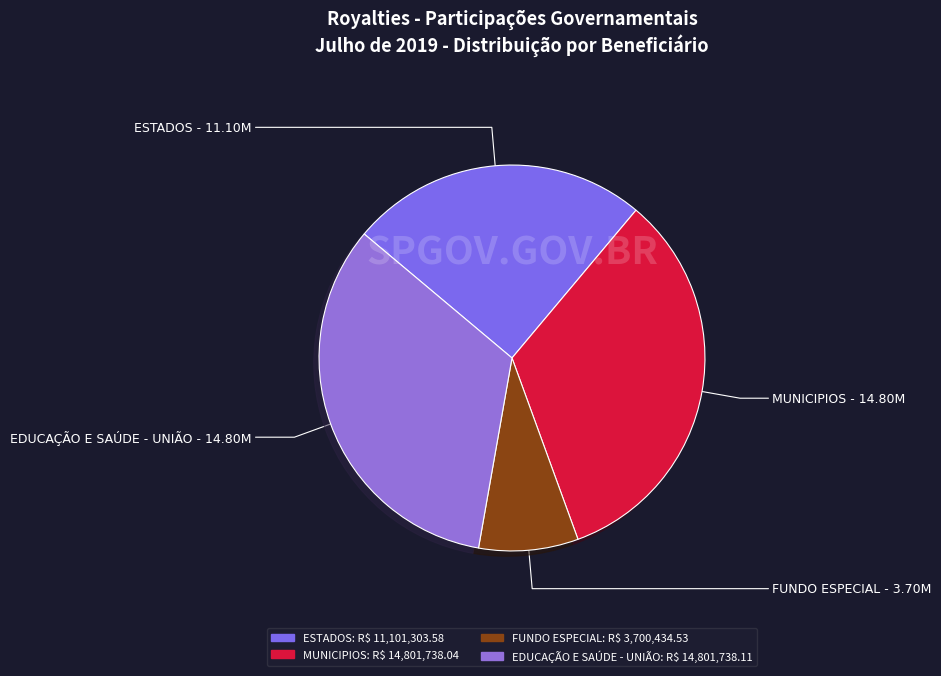

Which category has the smallest portion of the pie?

FUNDO ESPECIAL